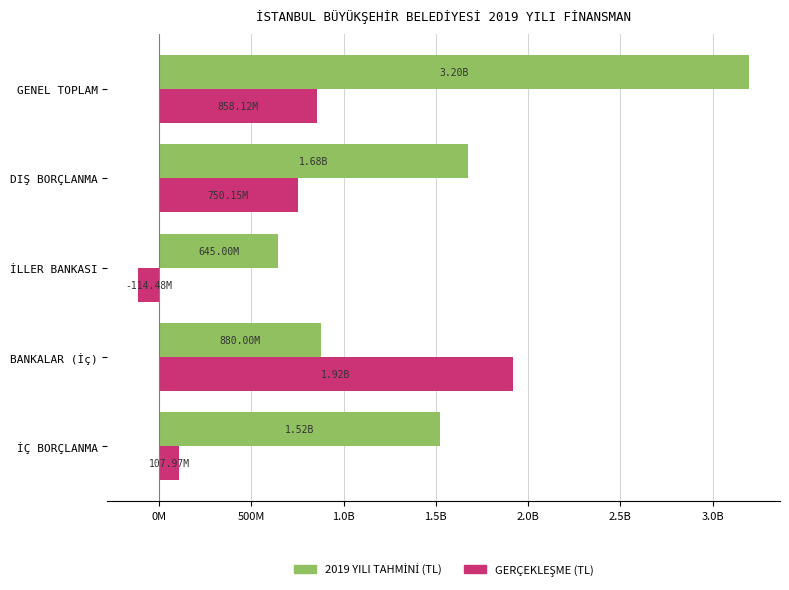

How many series are shown in this chart?

2